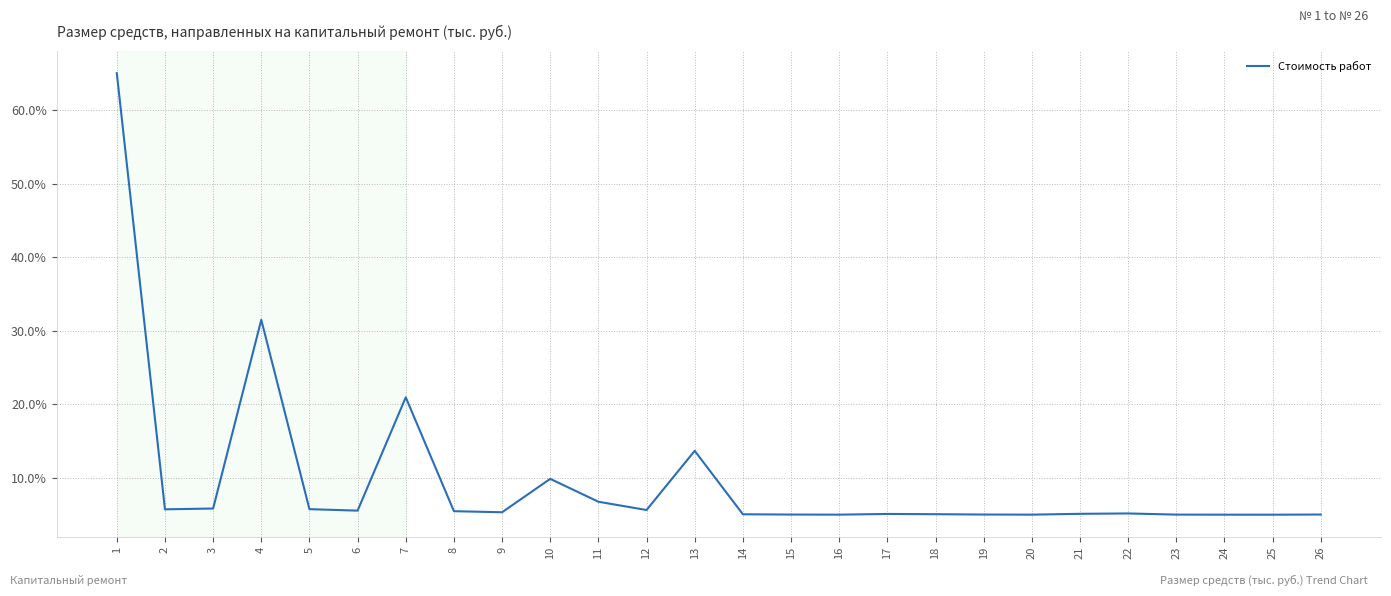

What is the ratio of the value at 24 to the value at 20?

1.0